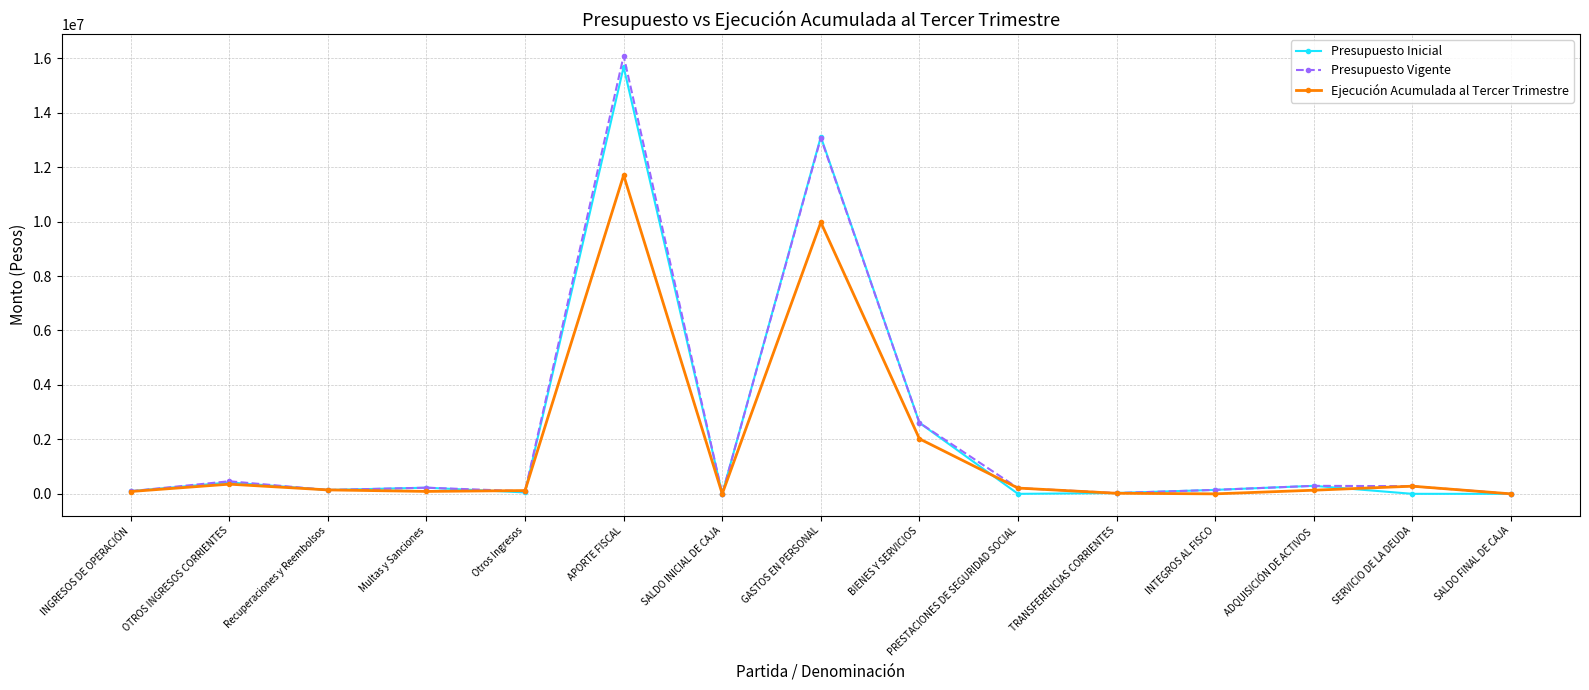

What are all the series names shown in the legend?

Presupuesto Inicial, Presupuesto Vigente, Ejecución Acumulada al Tercer Trimestre